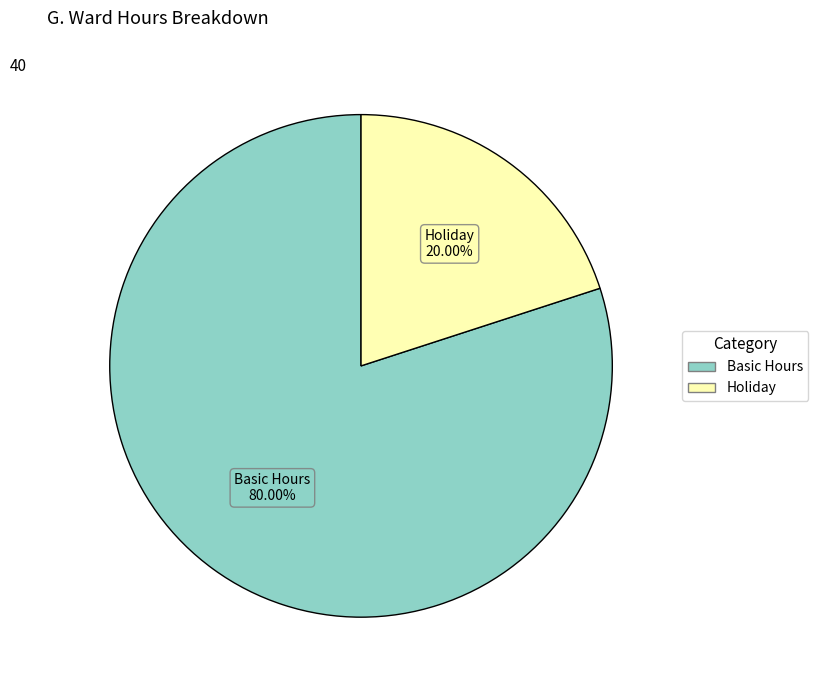

Which slice is the largest?

Basic Hours